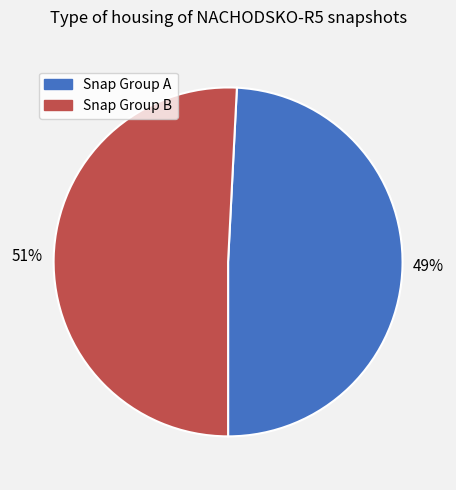

To the nearest percent, what is the difference between the largest and smallest slice percentages?

2%